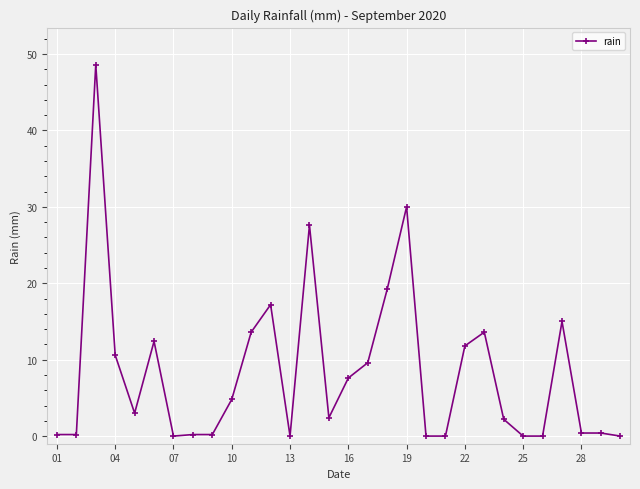

What is the difference between the maximum and minimum values?

48.6